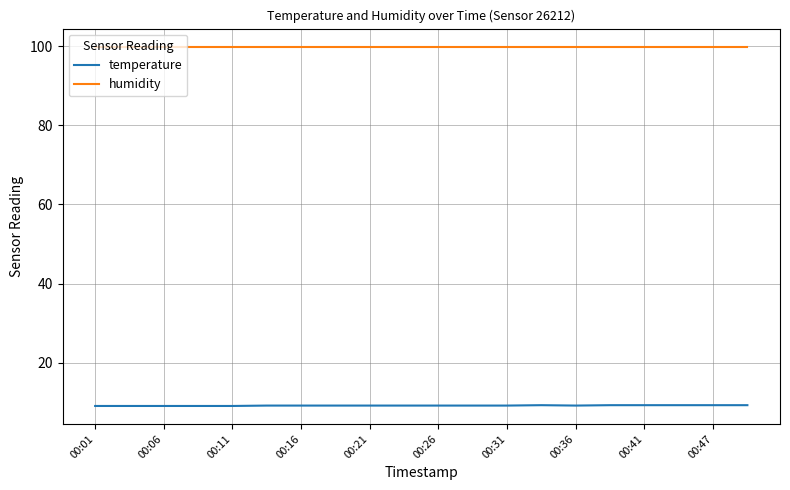

True or false: humidity and temperature intersect in this chart.

False